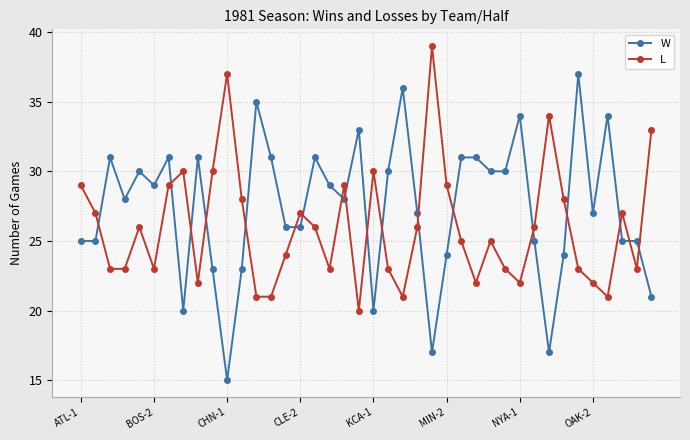

Which series has the widest spread of values?

W